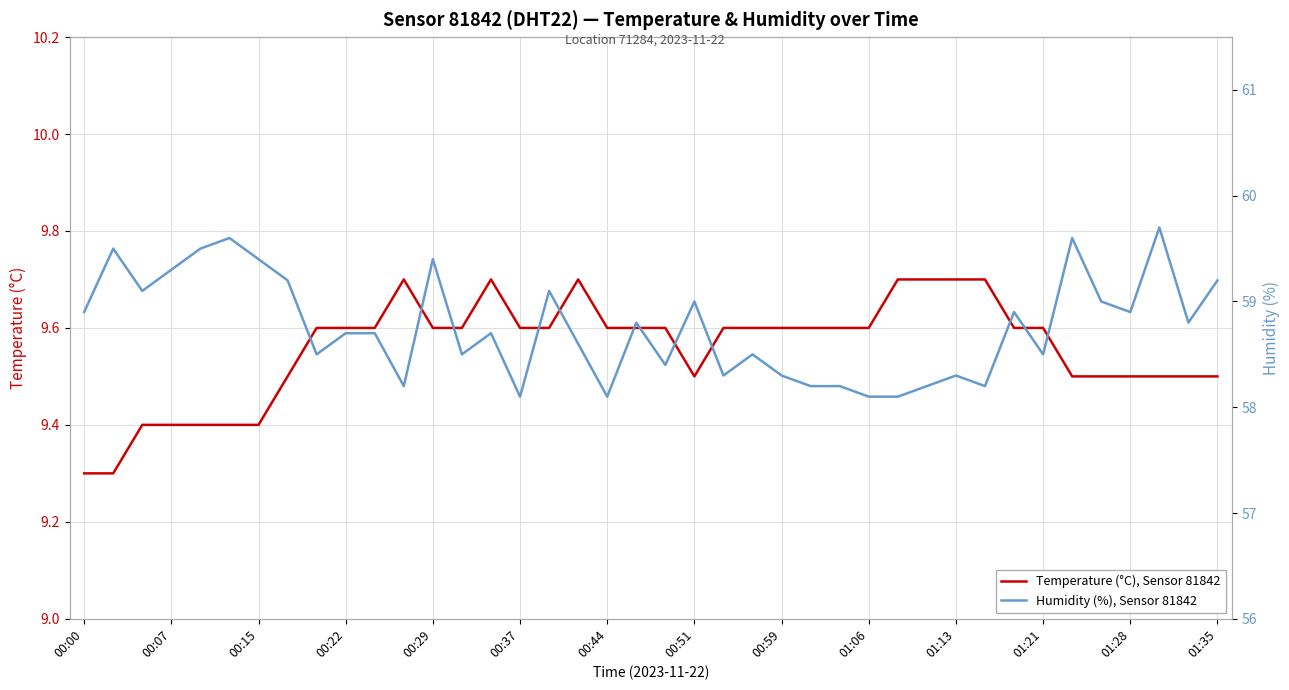

The Temperature (°C), Sensor 81842 series shows 4.7 at 00:51. True or false?

False